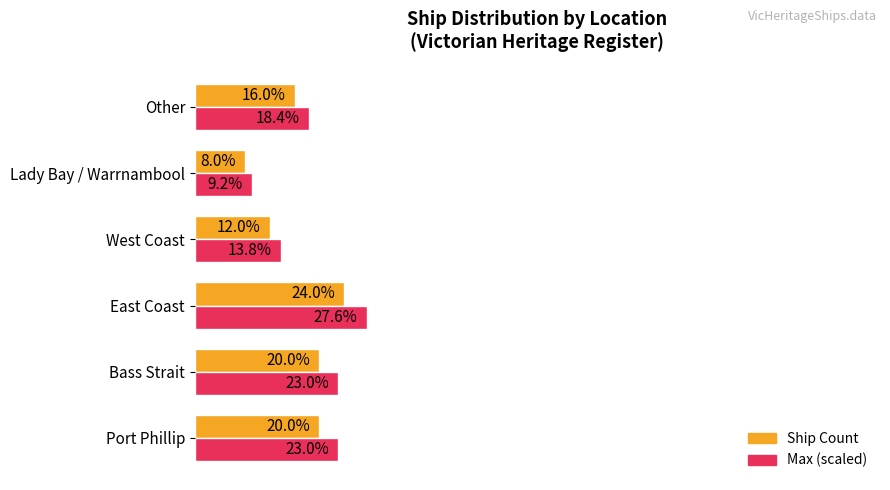

List the series in order of their overall mean, highest first.

Max (scaled), Ship Count